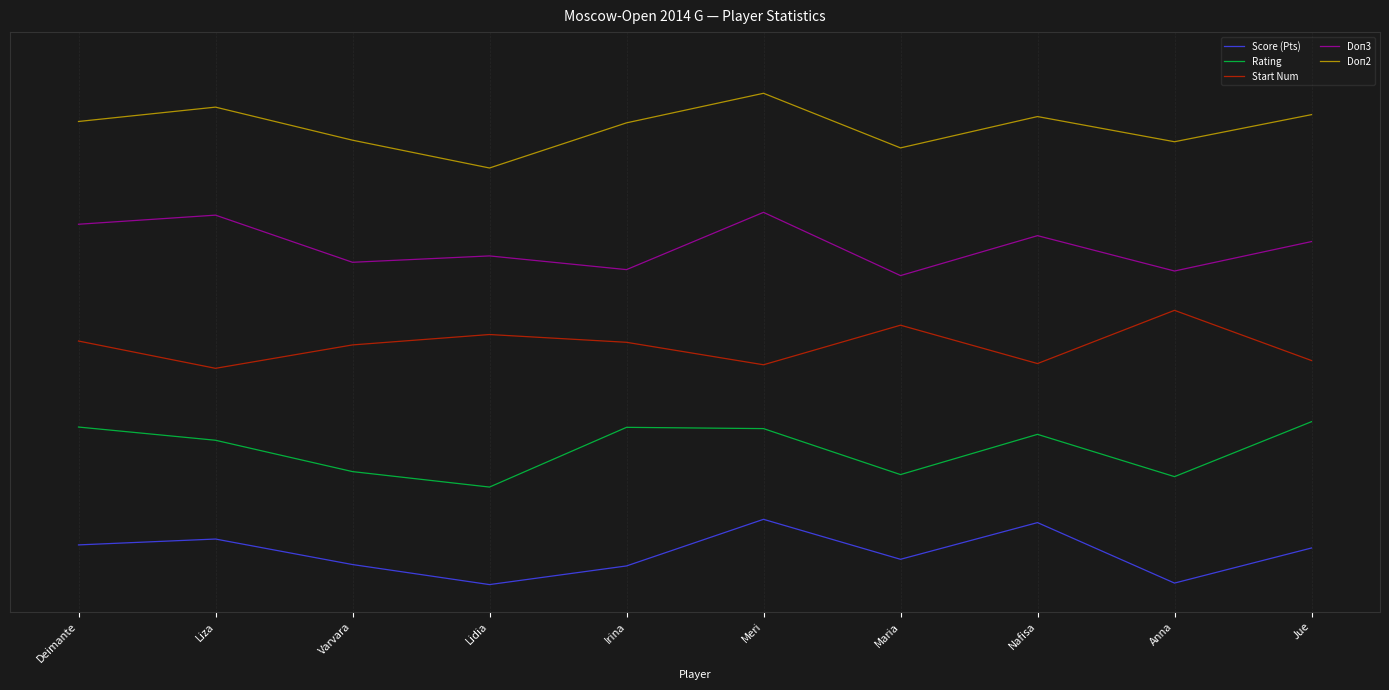

Which has a higher value, Meri or Anna?

Meri